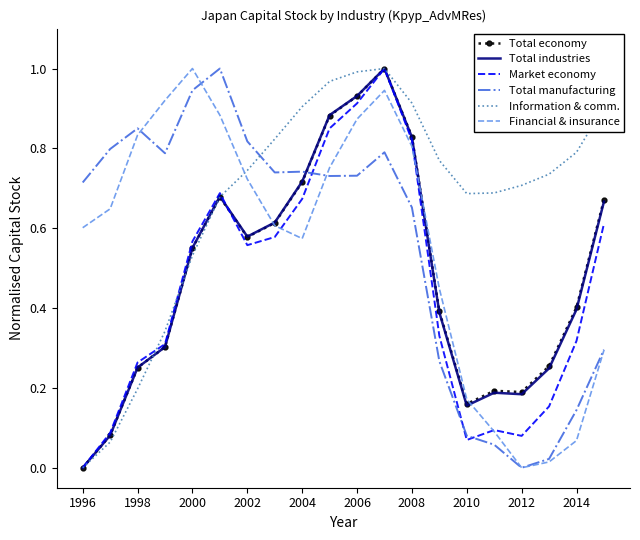

Which series has the largest total across all categories?

Information & comm.